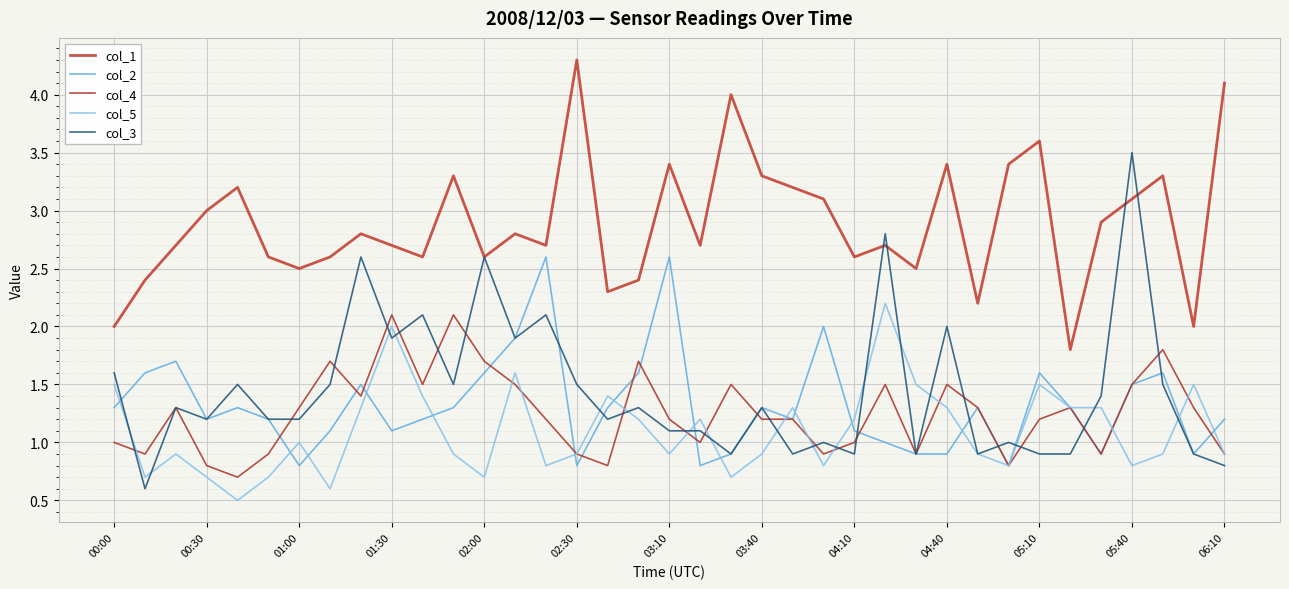

Which series ends up on top after the final intersection of col_4 and col_5?

col_5